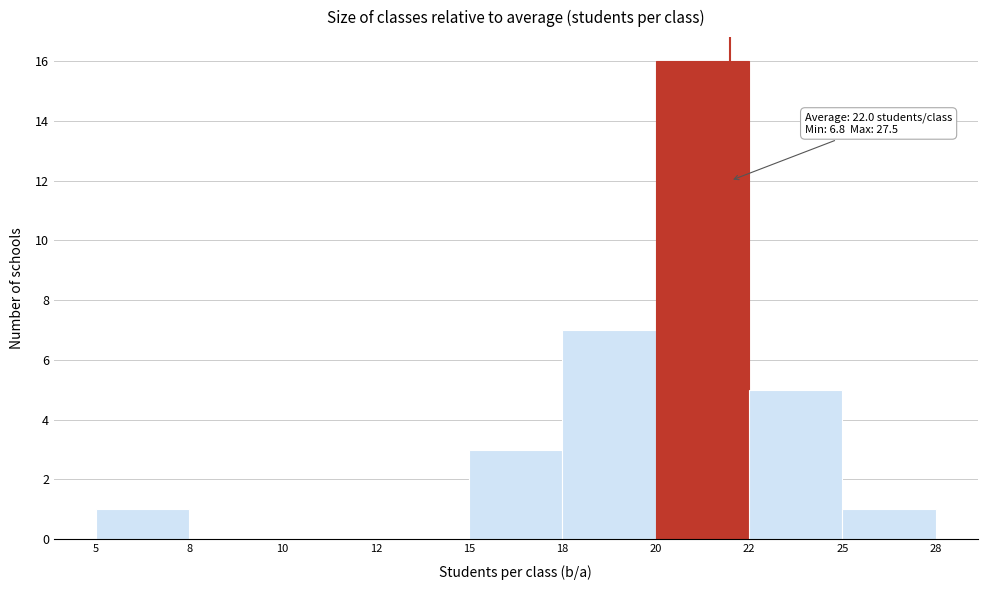

Reading left to right, extract all data points from this chart.

5=1	8=0	10=0	12=0	15=3	18=7	20=16	22=5	25=1